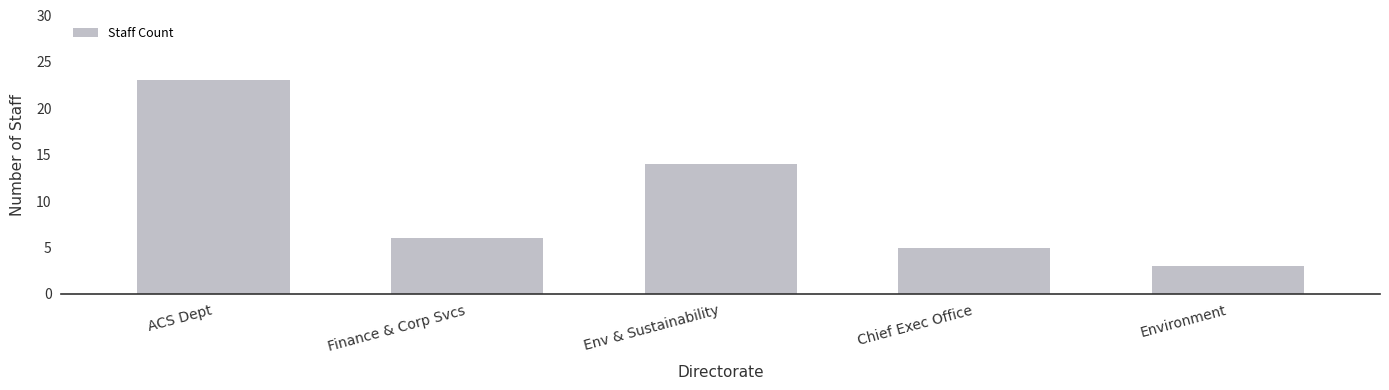

Reading left to right, transcribe all the data shown in this chart.

ACS Dept=23	Finance & Corp Svcs=6	Env & Sustainability=14	Chief Exec Office=5	Environment=3